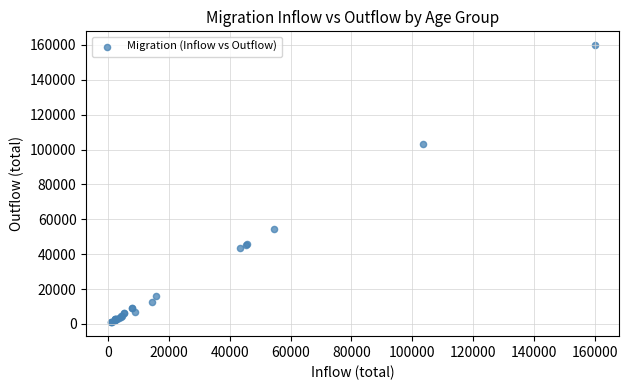

What Y value in the scatter plot is closest to 80402?

103429